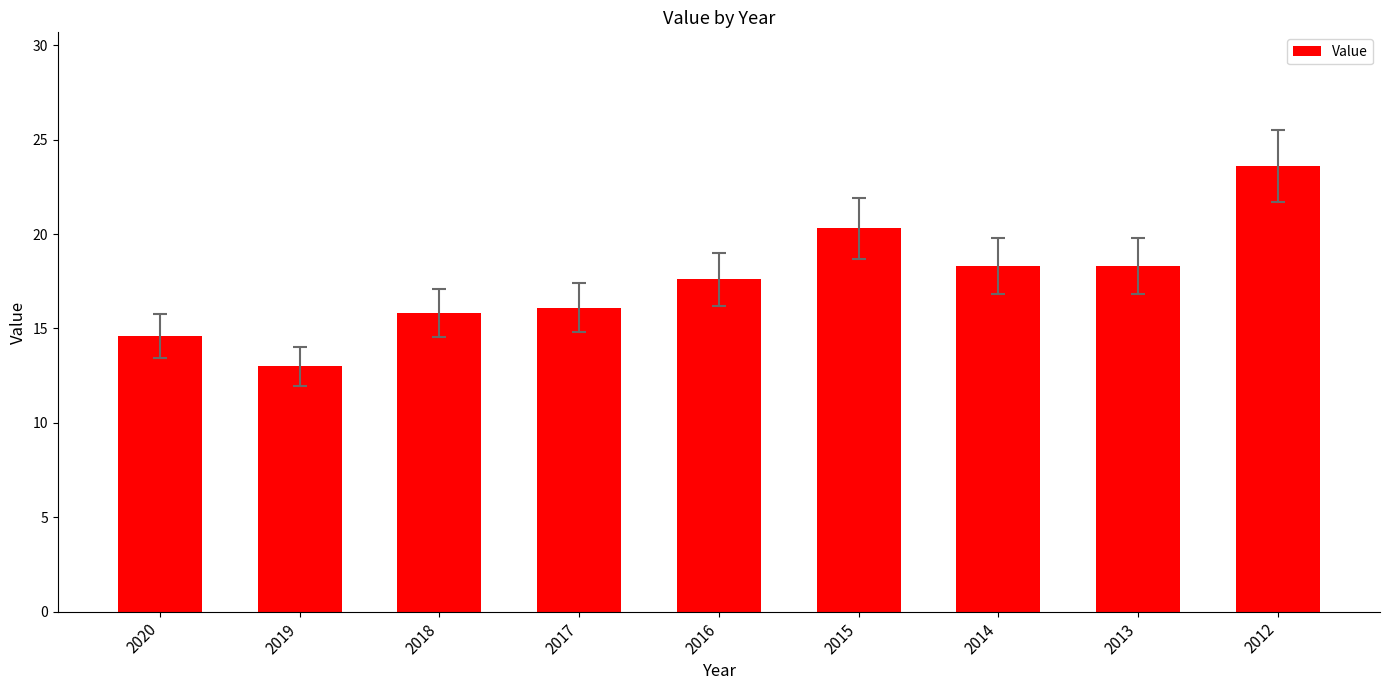

What is the approximate value at 2016?

17.6